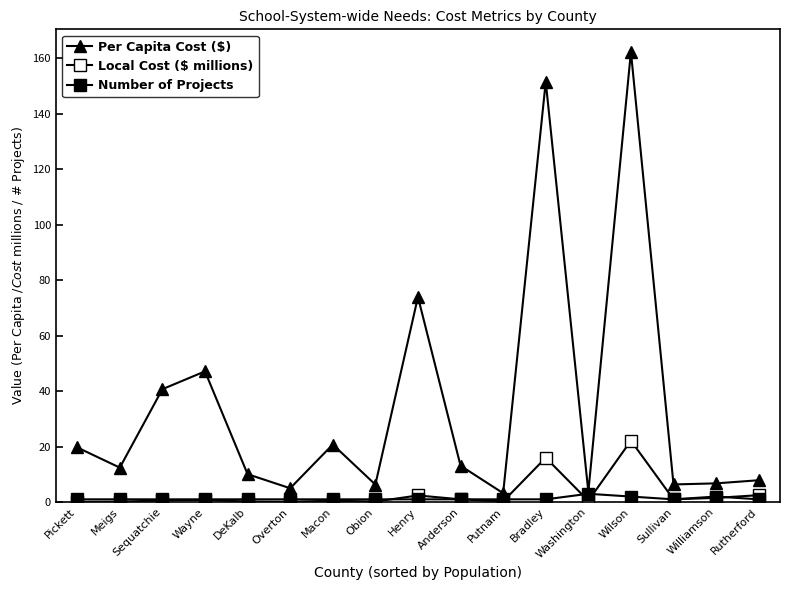

What is the label of the 7th point from the right?

Putnam